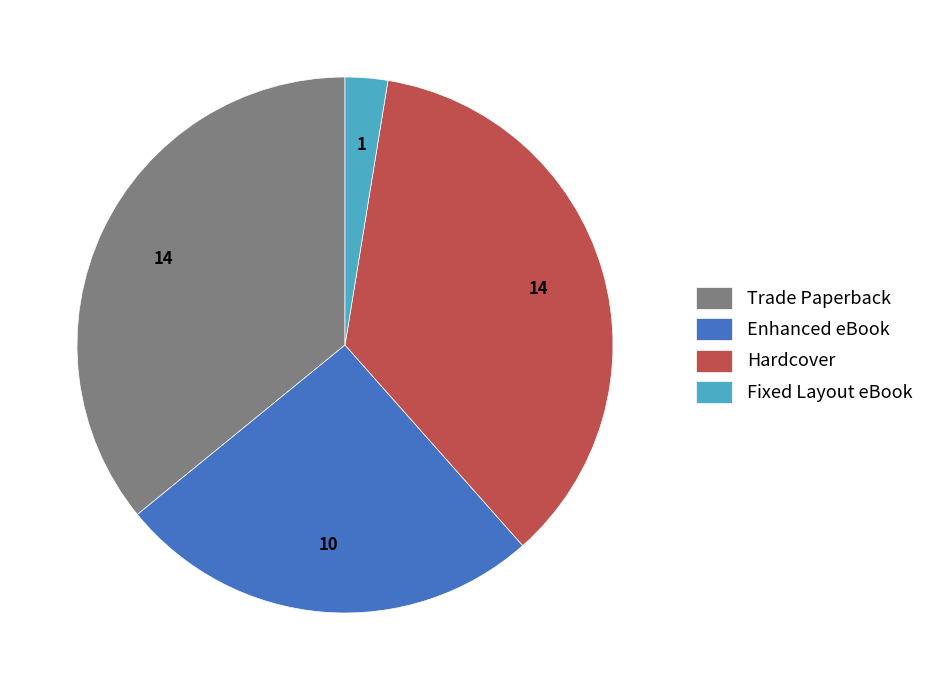

Approximately how many times larger is the value at Hardcover compared to Enhanced eBook?

1.4